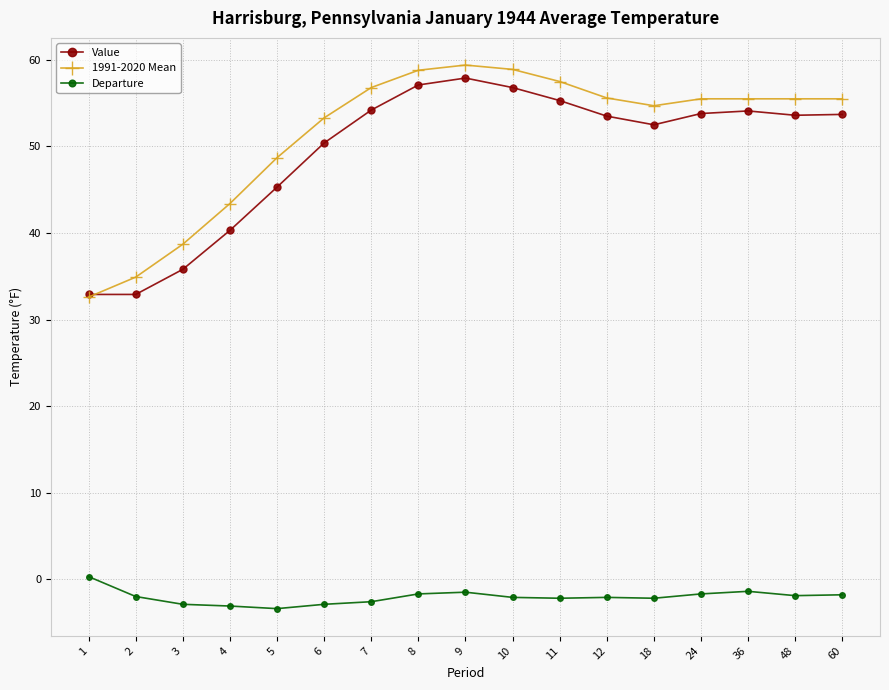

Between which two adjacent categories do 1991-2020 Mean and Value first intersect?

1 and 2